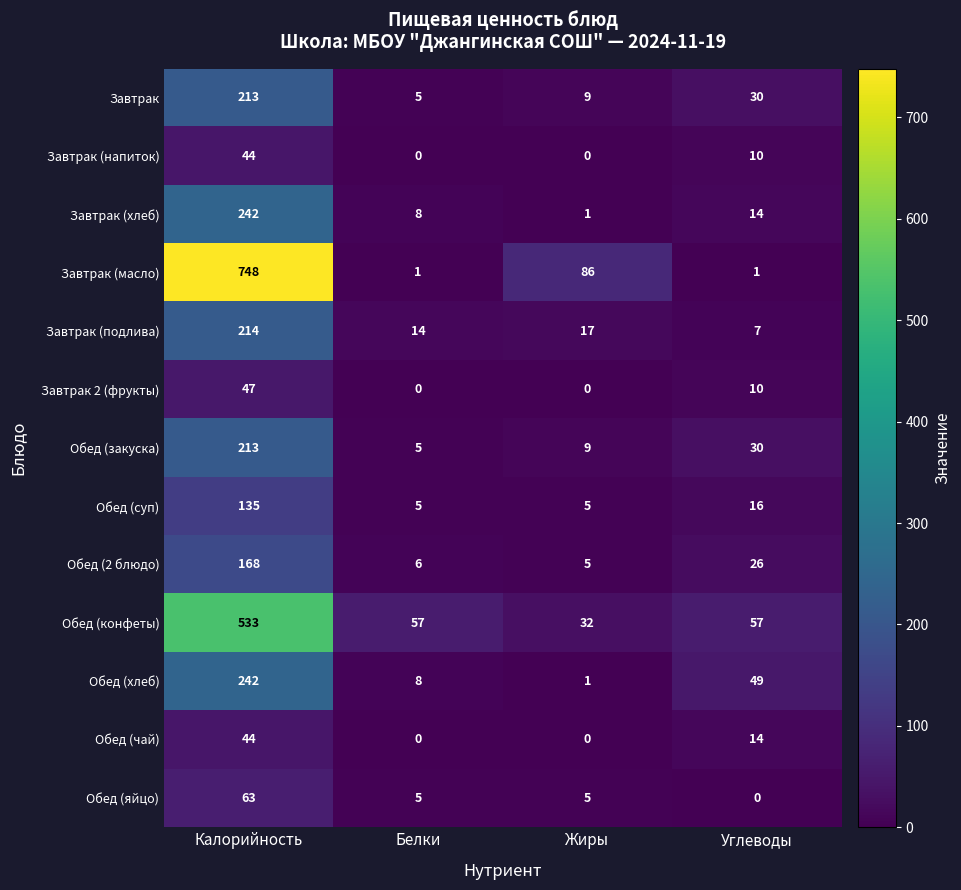

The value of Обед (2 блюдо) at Жиры is 8. True or false?

False